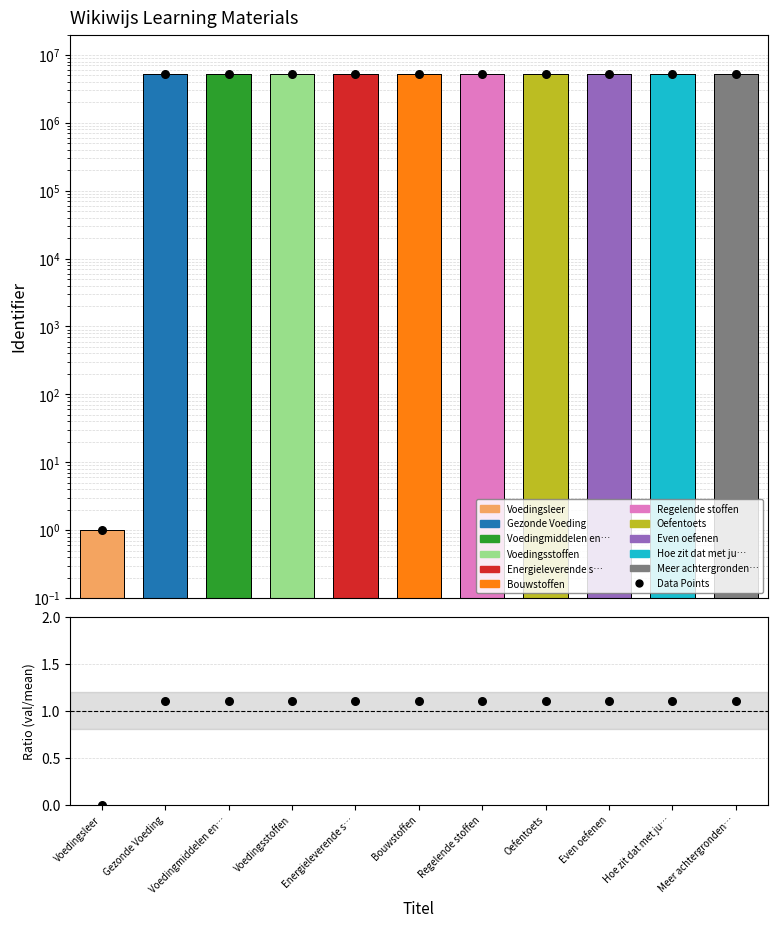

Is the value of Ratio at Voedingsstoffen greater than the value of Data Points at Voedingsstoffen?

No